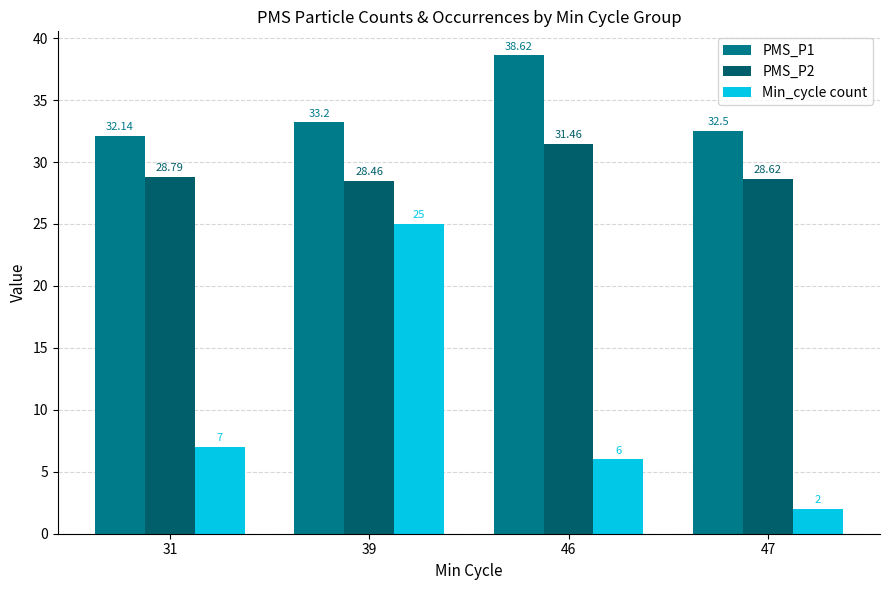

What is the sum of all PMS_P1 values?

136.5